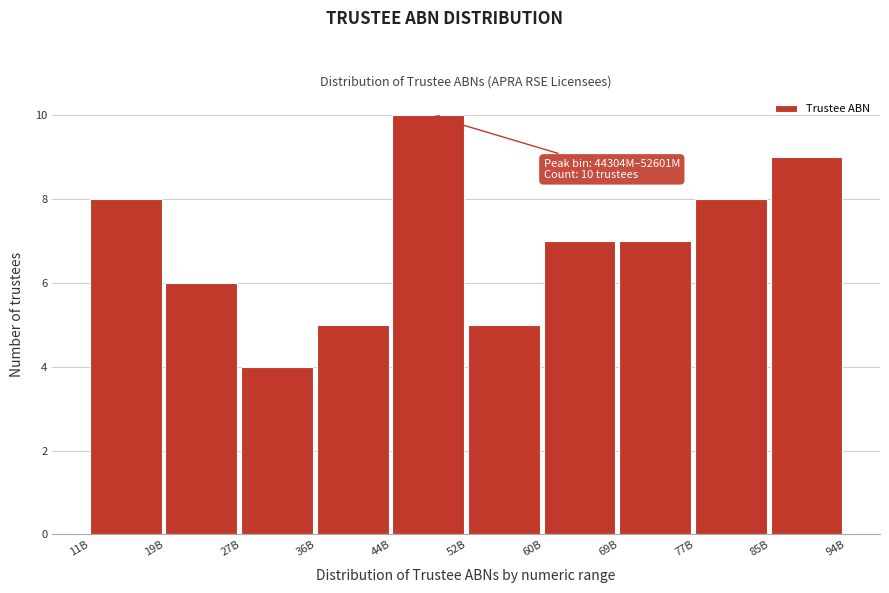

Reading left to right, what are all the values shown in this chart?

8	6	4	5	10	5	7	7	8	9